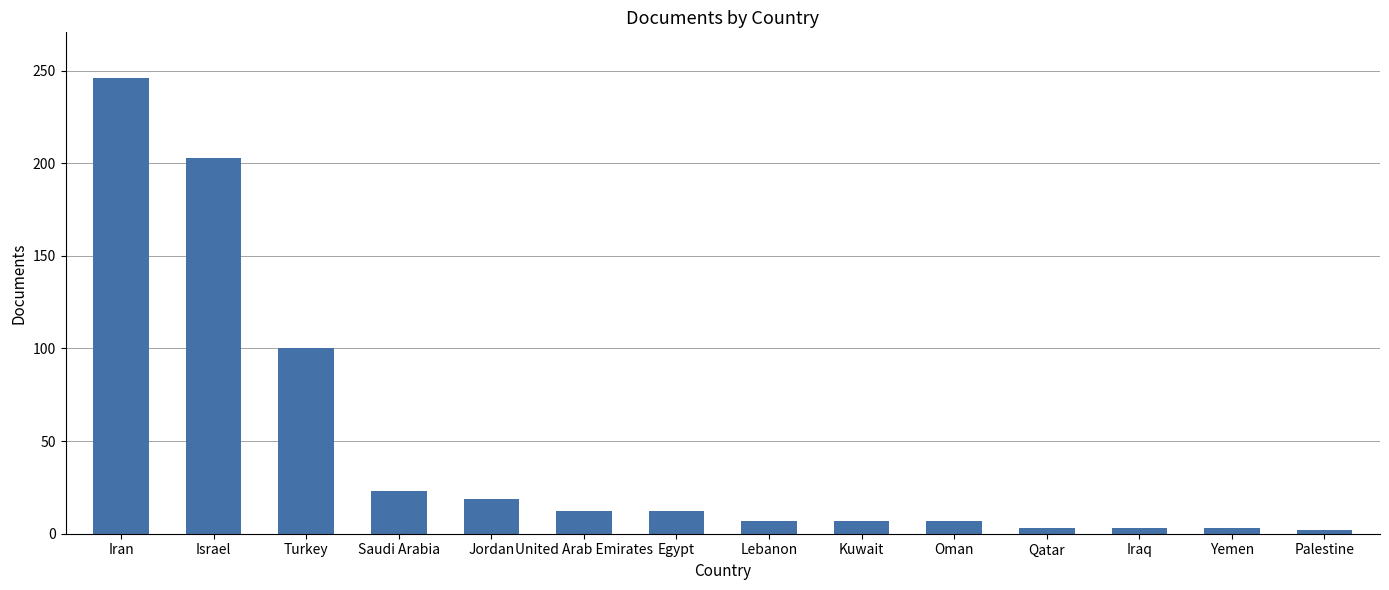

What is the difference between the maximum and second lowest values?

243